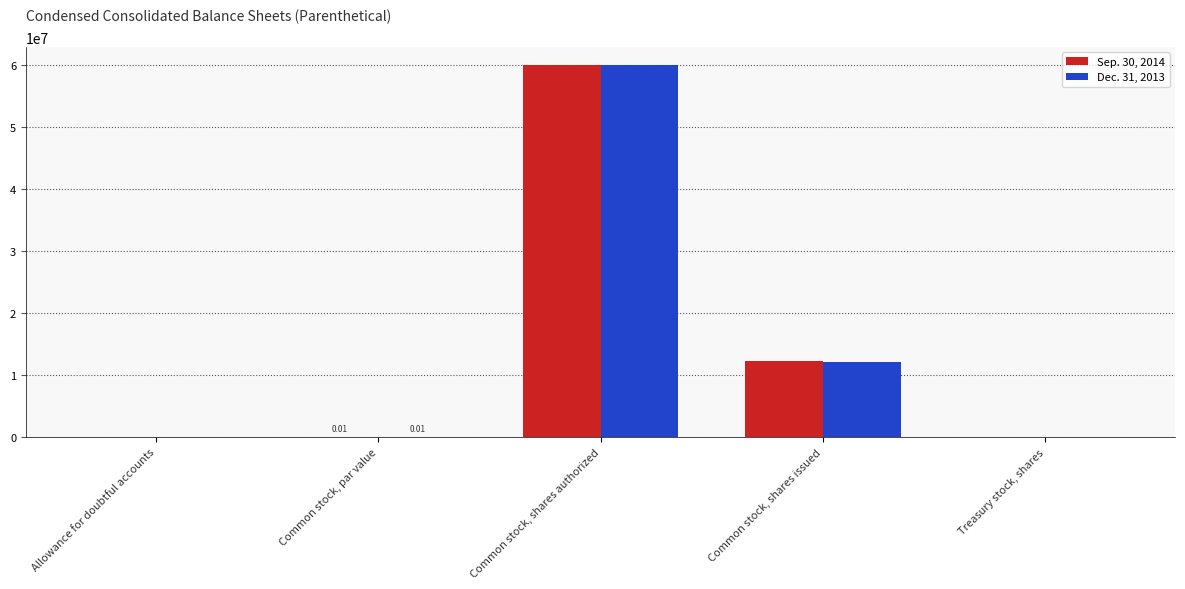

What is the sum of the Sep. 30, 2014 values at Common stock, par value and Common stock, shares issued?

12354093.0